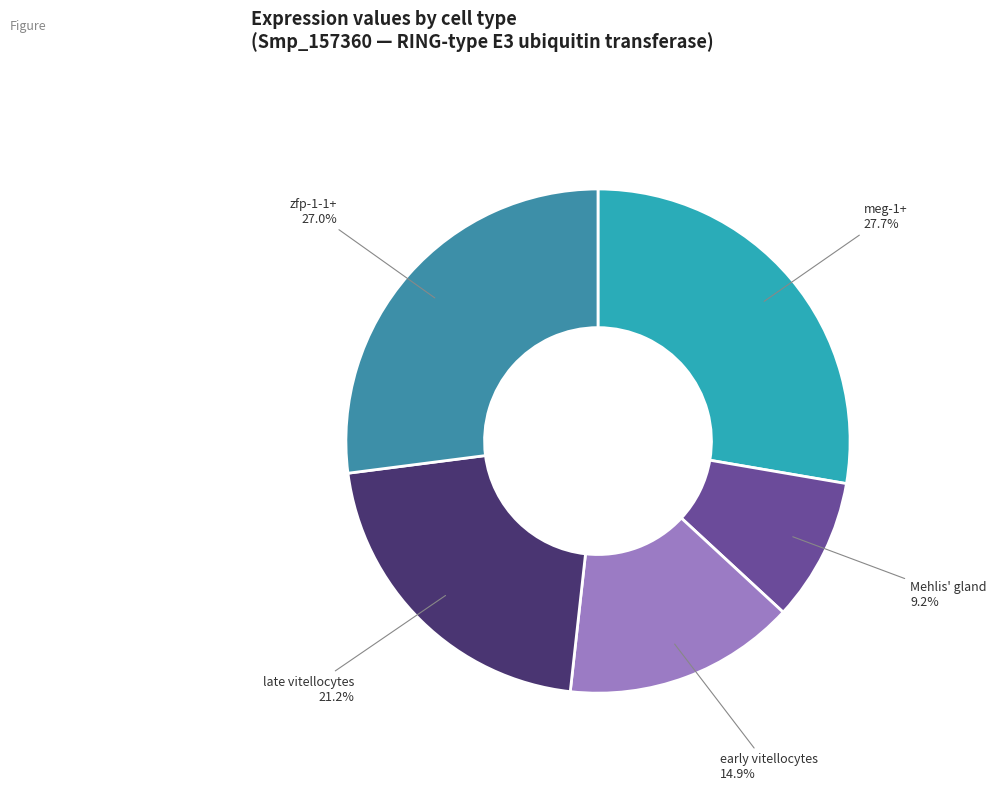

Which category has the biggest portion of the pie?

meg-1+